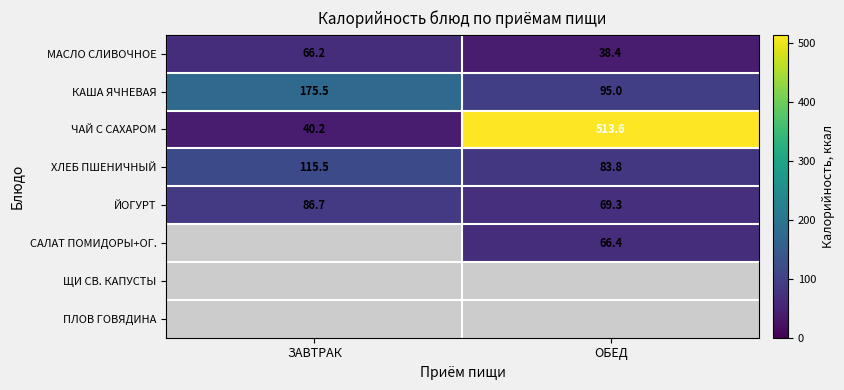

At which label does КАША ЯЧНЕВАЯ reach its peak?

ЗАВТРАК